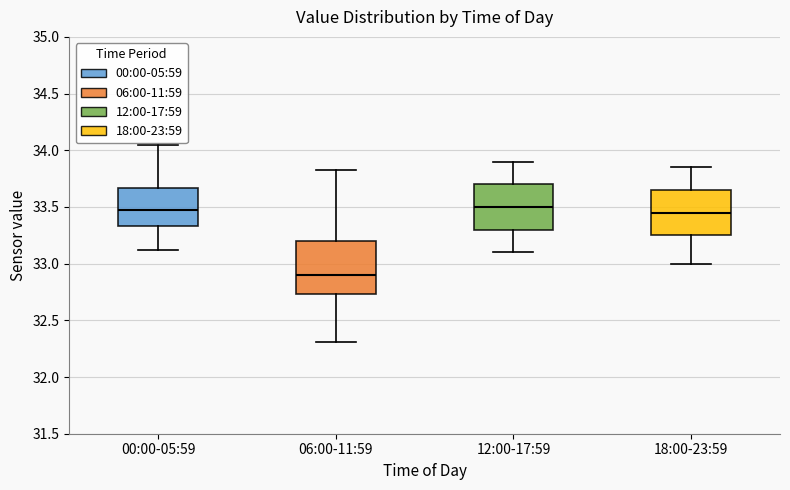

Reading left to right, read every box against the y-axis: the position of its median line, the range the box covers, and the ends of its whiskers. The values are not printed on the chart, so give them approximately, as read against the axis.

00:00-05:59: median 33.45, box 33.35 to 33.65, whiskers 33.10 to 34.05
06:00-11:59: median 32.90, box 32.75 to 33.20, whiskers 32.30 to 33.85
12:00-17:59: median 33.50, box 33.30 to 33.70, whiskers 33.10 to 33.90
18:00-23:59: median 33.45, box 33.25 to 33.65, whiskers 33.00 to 33.85